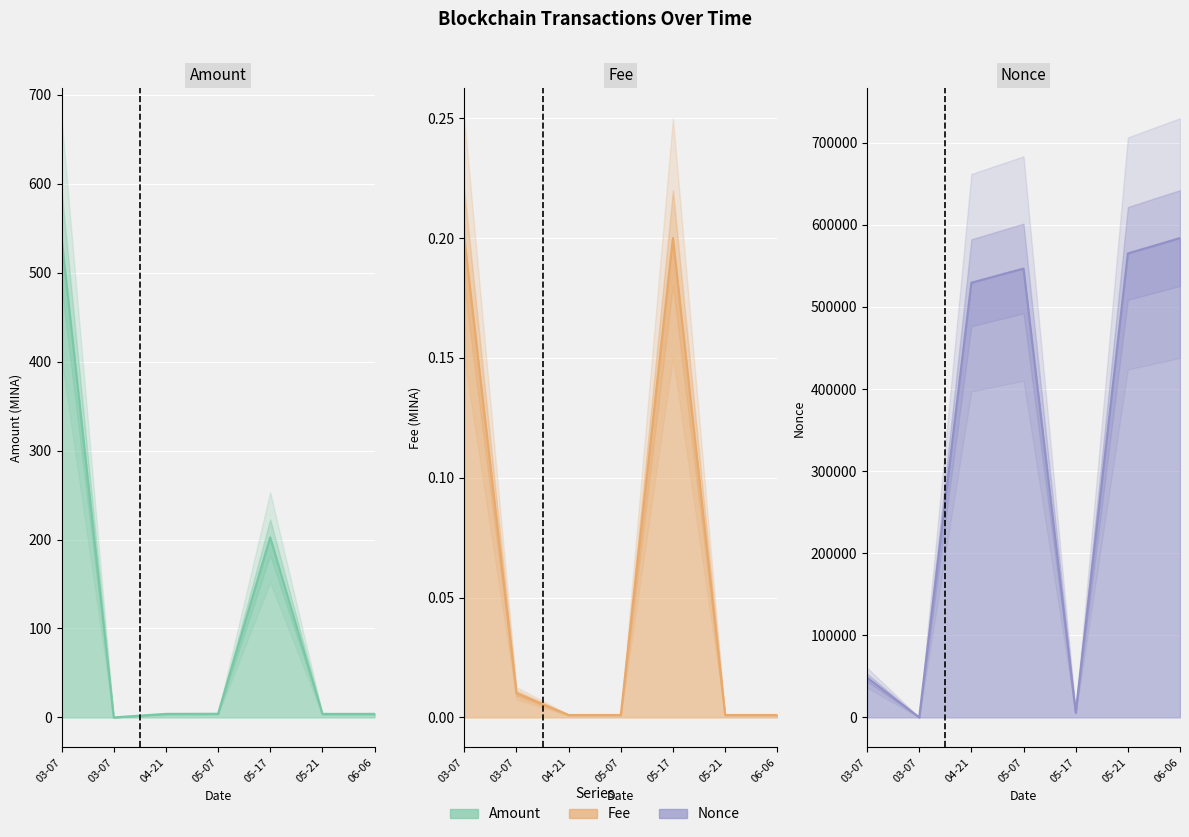

What is the label of the 6th point from the right?

03-07